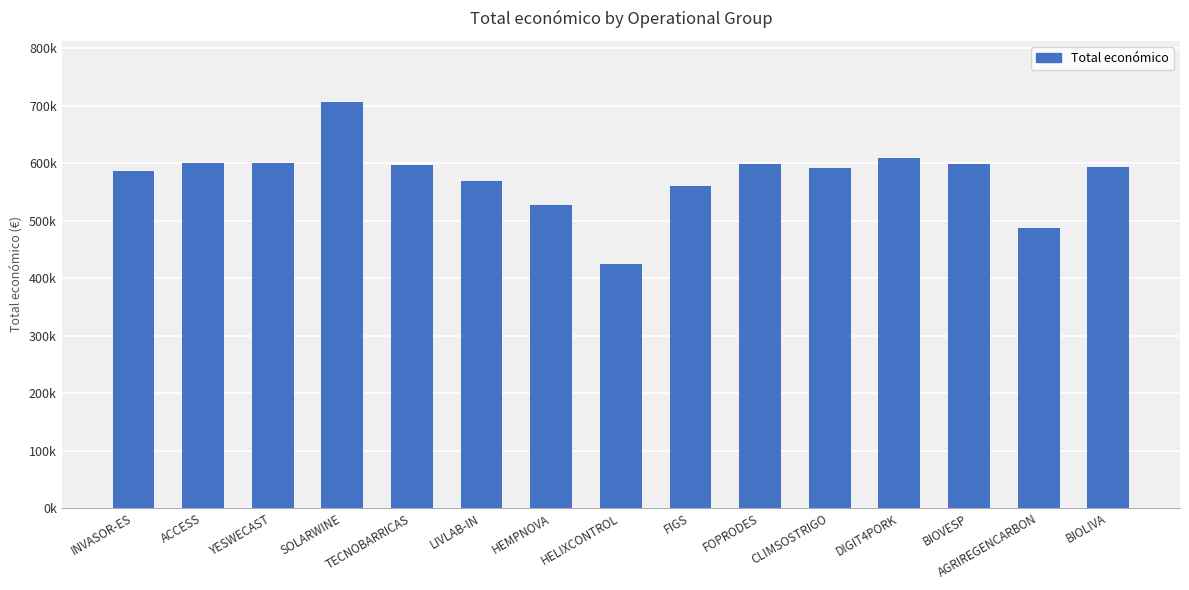

List the labels in order of value, largest first.

SOLARWINE, DIGIT4PORK, YESWECAST, ACCESS, FOPRODES, BIOVESP, TECNOBARRICAS, BIOLIVA, CLIMSOSTRIGO, INVASOR-ES, LIVLAB-IN, FIGS, HEMPNOVA, AGRIREGENCARBON, HELIXCONTROL